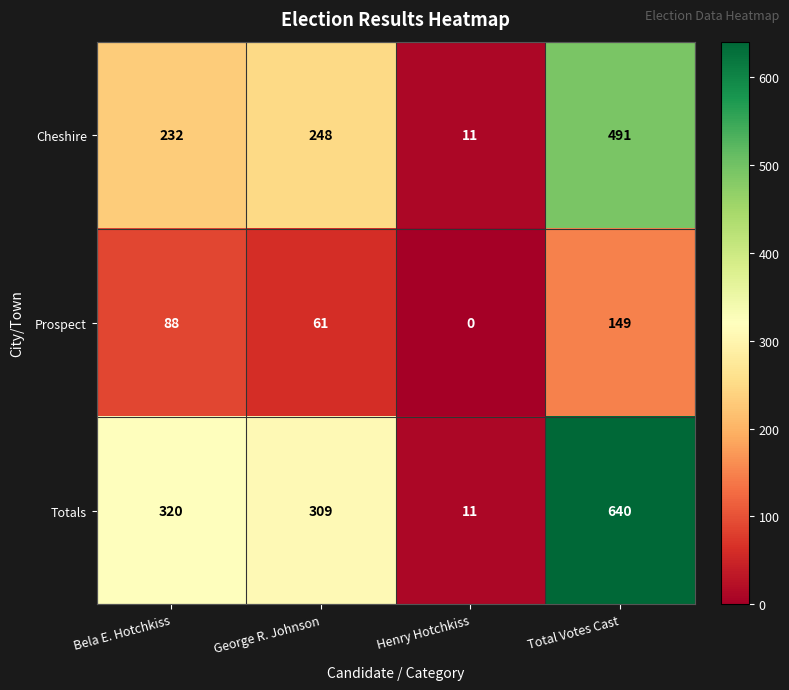

Reading left to right, list all the values displayed in this chart.

Cheshire: Bela E. Hotchkiss=232	George R. Johnson=248	Henry Hotchkiss=11	Total Votes Cast=491
Prospect: Bela E. Hotchkiss=88	George R. Johnson=61	Henry Hotchkiss=0	Total Votes Cast=149
Totals: Bela E. Hotchkiss=320	George R. Johnson=309	Henry Hotchkiss=11	Total Votes Cast=640